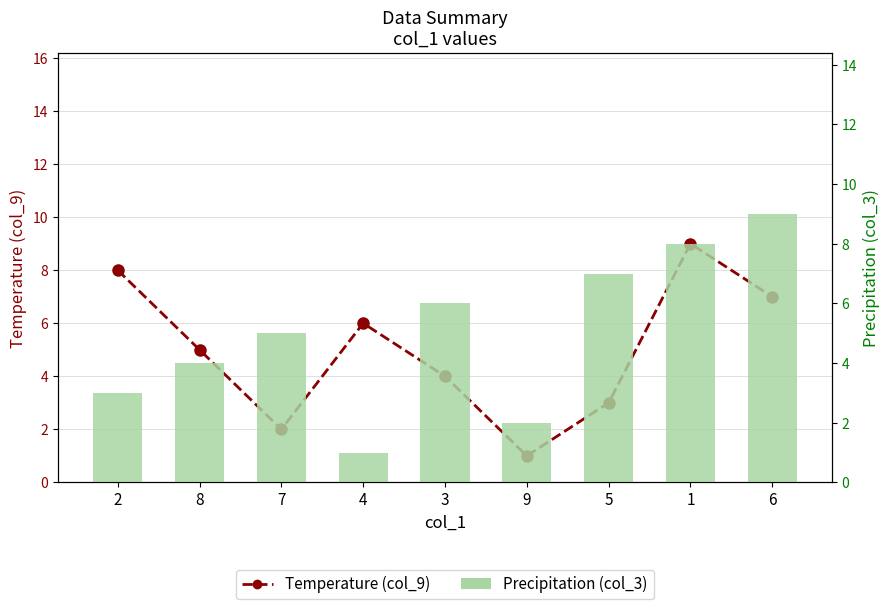

Which label corresponds to the largest value in the chart?

1